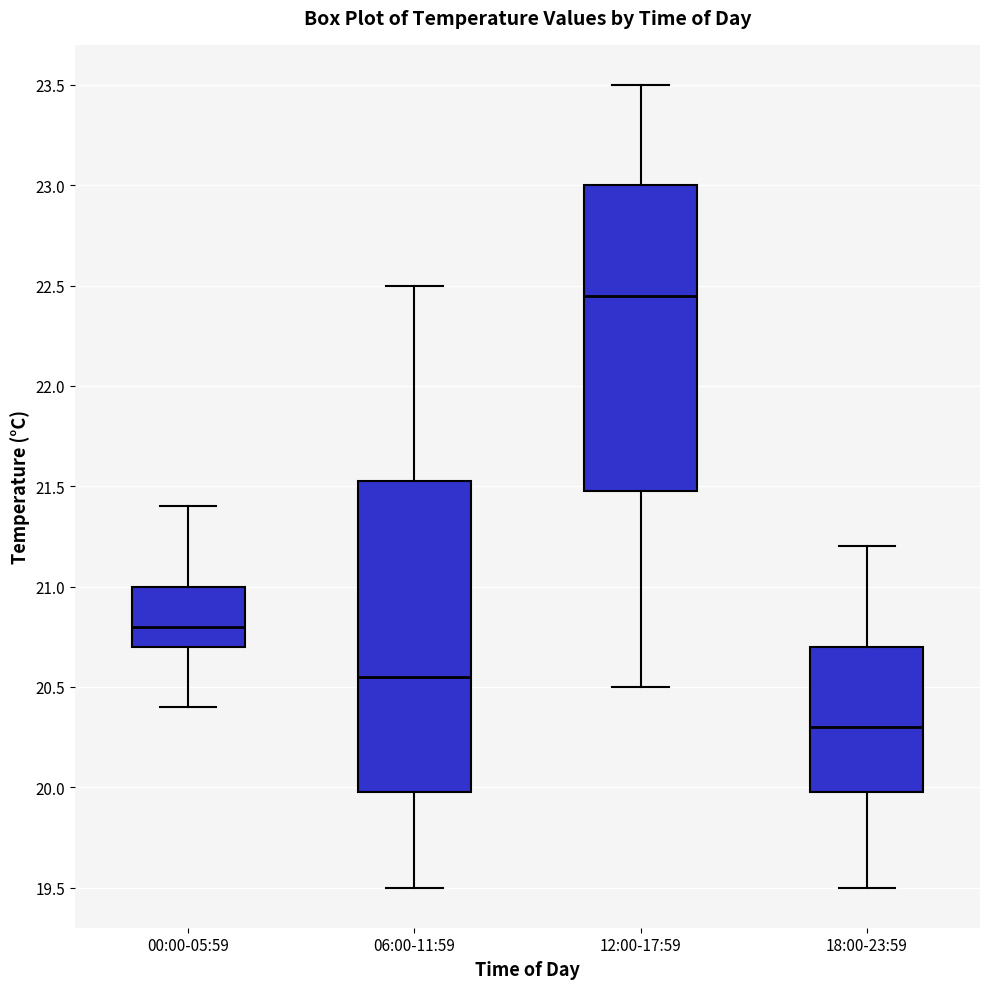

Reading left to right, transcribe this box plot: for each box, give where its median line is, the range the box spans, and where its two whiskers end, as read against the y-axis. The values are not printed on the chart, so give them approximately, as read against the axis.

00:00-05:59: median 20.80, box 20.70 to 21.00, whiskers 20.40 to 21.40
06:00-11:59: median 20.55, box 20.00 to 21.55, whiskers 19.50 to 22.50
12:00-17:59: median 22.45, box 21.50 to 23.00, whiskers 20.50 to 23.50
18:00-23:59: median 20.30, box 20.00 to 20.70, whiskers 19.50 to 21.20